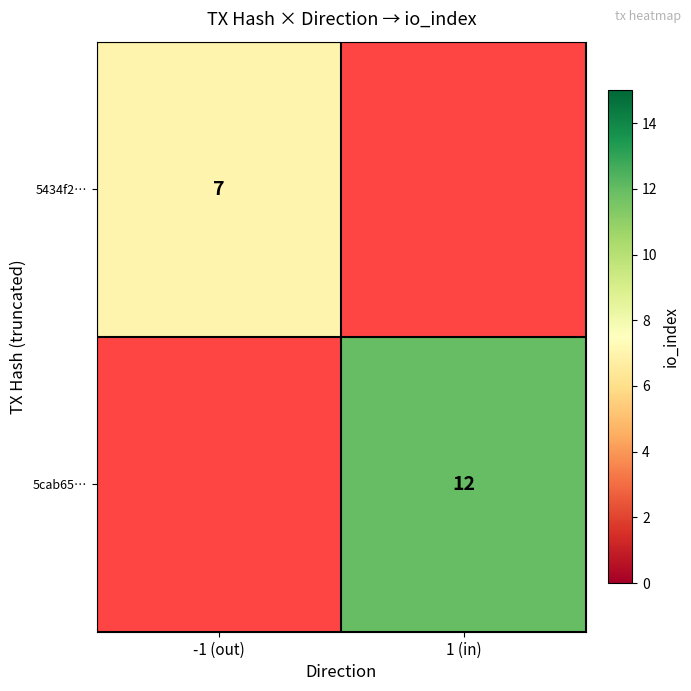

The 5cab65… series shows 12 at 1 (in). True or false?

True